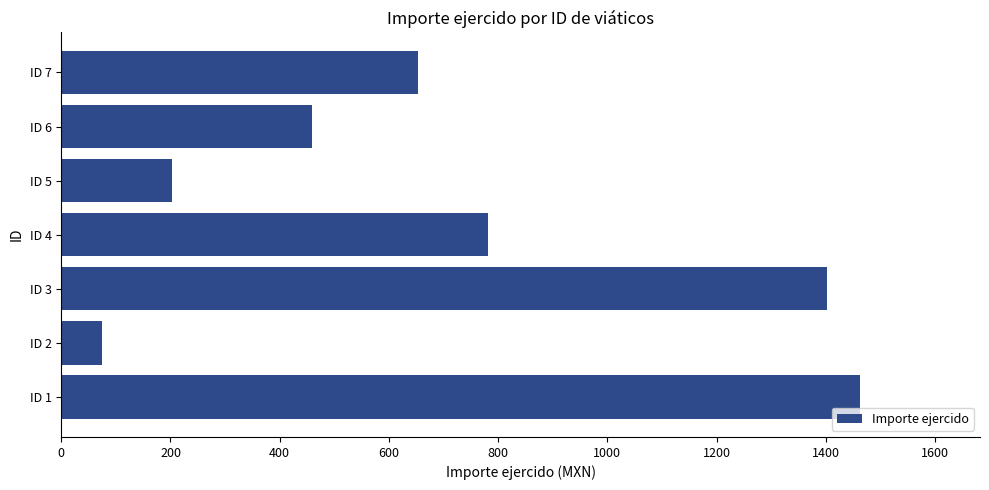

Between ID 3 and ID 1, which is larger?

ID 1